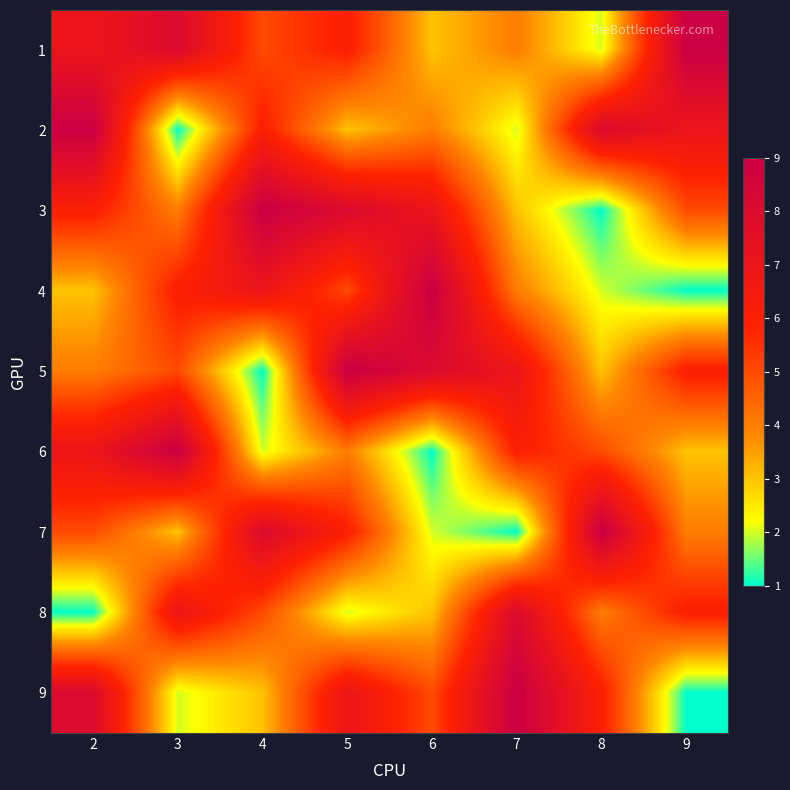

Reading left to right, list all the values displayed in this chart.

1: 2=7	3=8	4=5	5=6	6=3	7=4	8=2	9=9
2: 2=9	3=1	4=6	5=3	6=4	7=2	8=8	9=7
3: 2=6	3=4	4=9	5=8	6=7	7=3	8=1	9=5
4: 2=3	3=6	4=7	5=5	6=9	7=4	8=2	9=1
5: 2=4	3=5	4=1	5=9	6=8	7=7	8=3	9=6
6: 2=7	3=9	4=2	5=4	6=1	7=6	8=5	9=3
7: 2=5	3=3	4=8	5=6	6=2	7=1	8=9	9=4
8: 2=1	3=7	4=5	5=2	6=3	7=8	8=4	9=6
9: 2=8	3=2	4=3	5=7	6=5	7=9	8=6	9=1